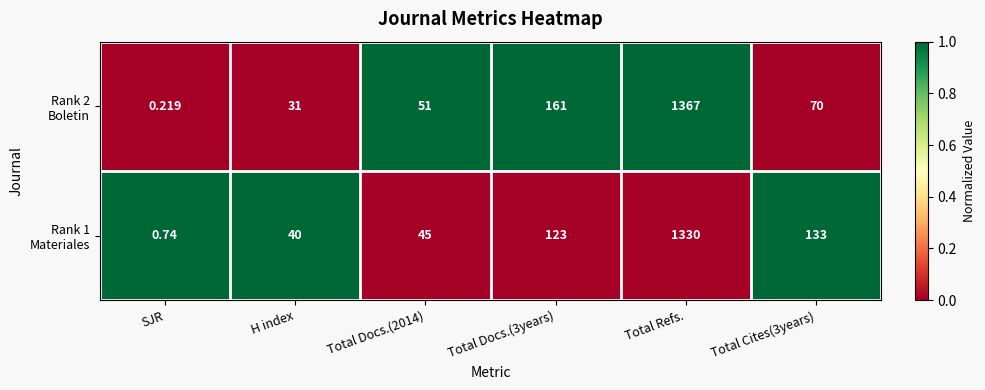

Which category has the highest value across all series?

Total Refs.